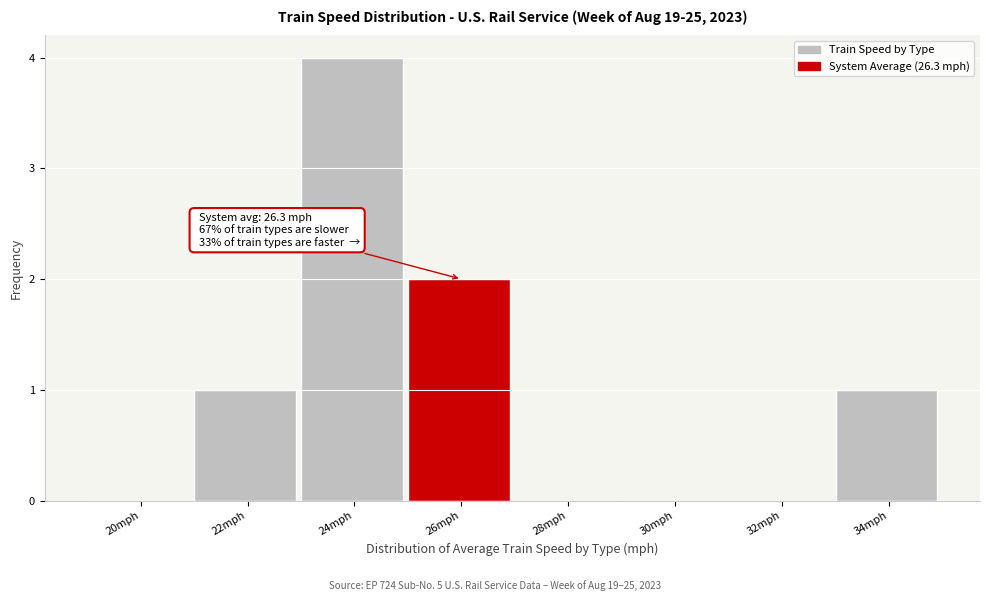

What is the sum of the values at 24mph and 30mph?

4